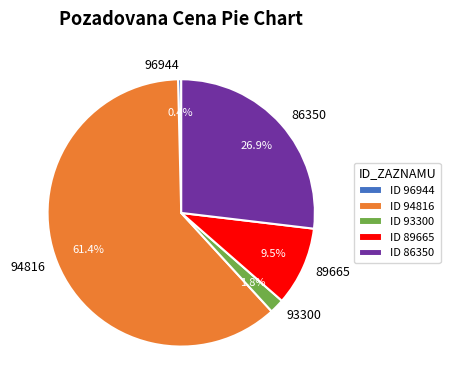

To the nearest percent, what is the average slice percentage?

20%